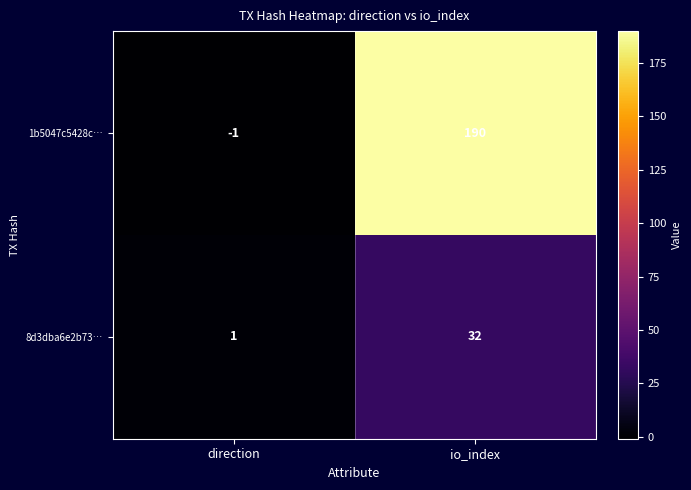

Rank the series at direction from highest to lowest value.

8d3dba6e2b73…, 1b5047c5428c…